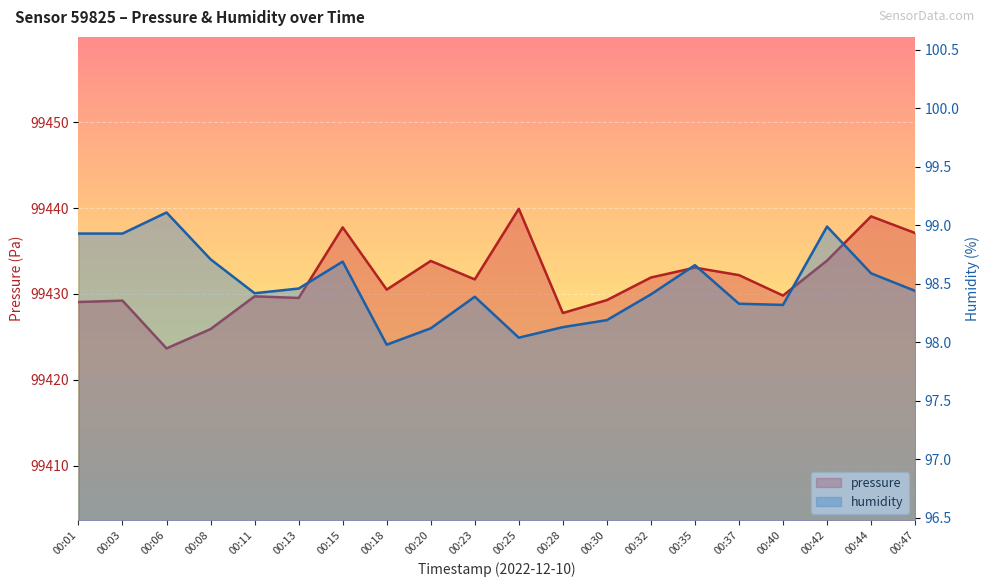

Is it true that pressure equals 99429.1 at 00:01?

True